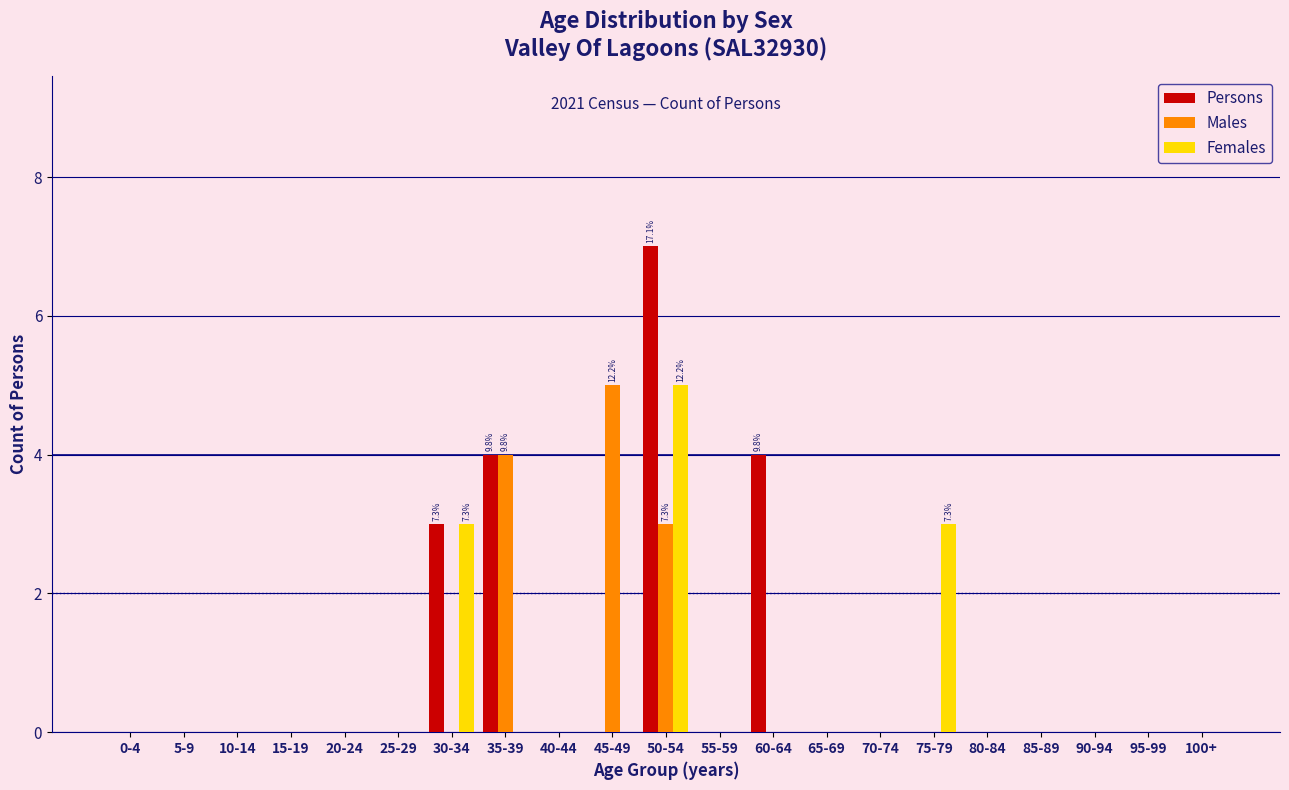

At which category is the sum across all series the highest?

50-54